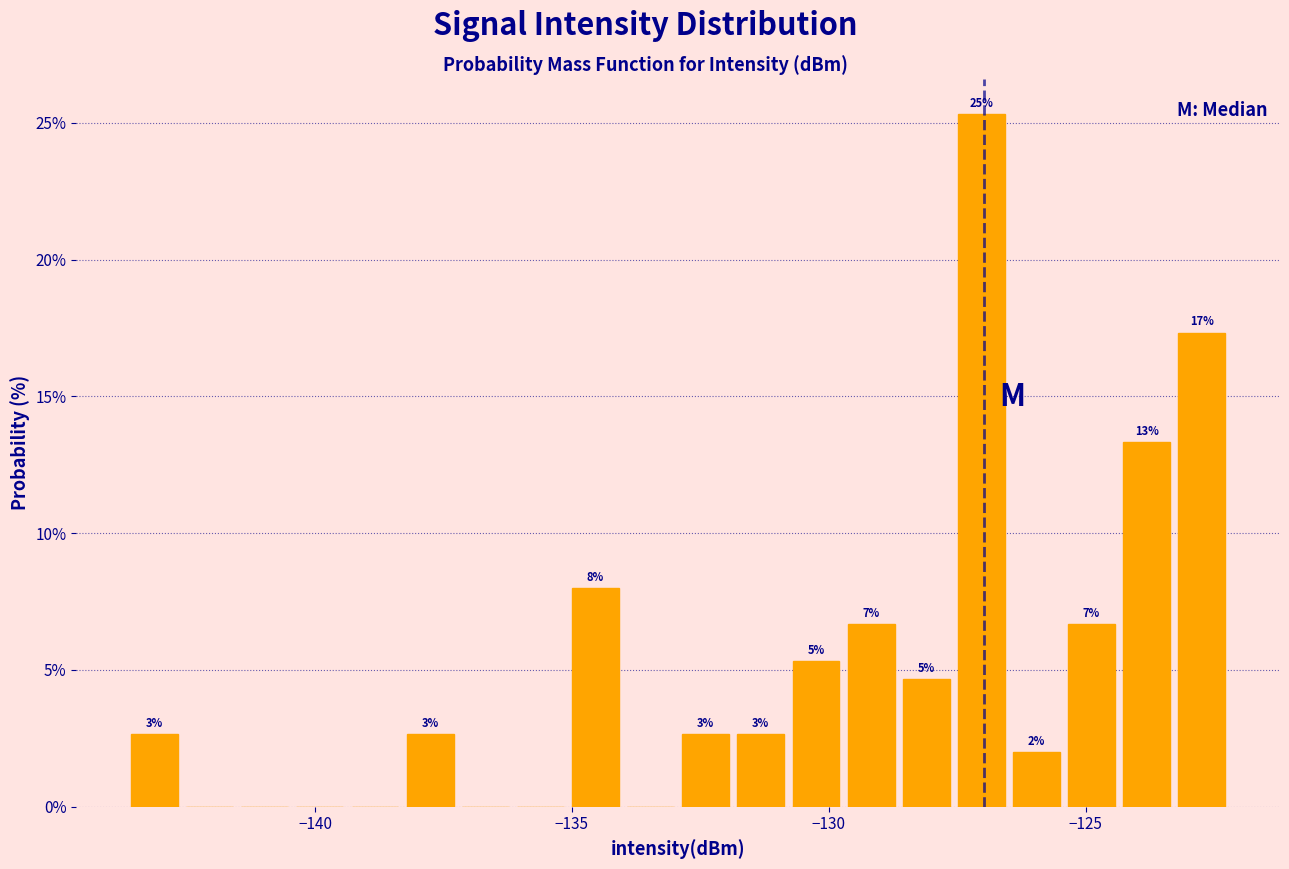

Around what value on the x-axis is the tallest bar? Give the approximate position of its centre, as read against the axis.

-127.0